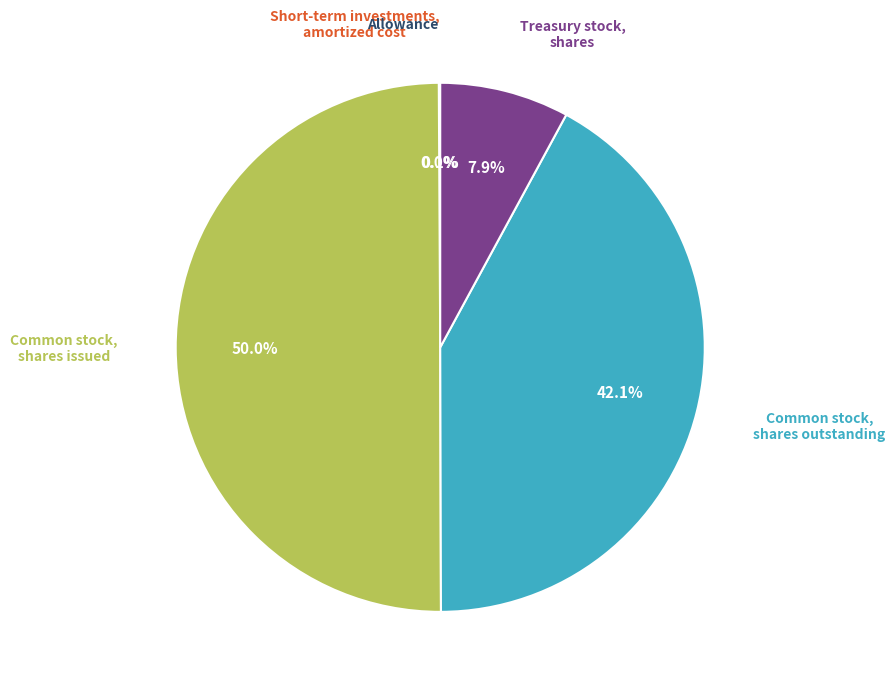

What percentage do Common stock, shares issued and Common stock, shares outstanding together represent?

92.0%